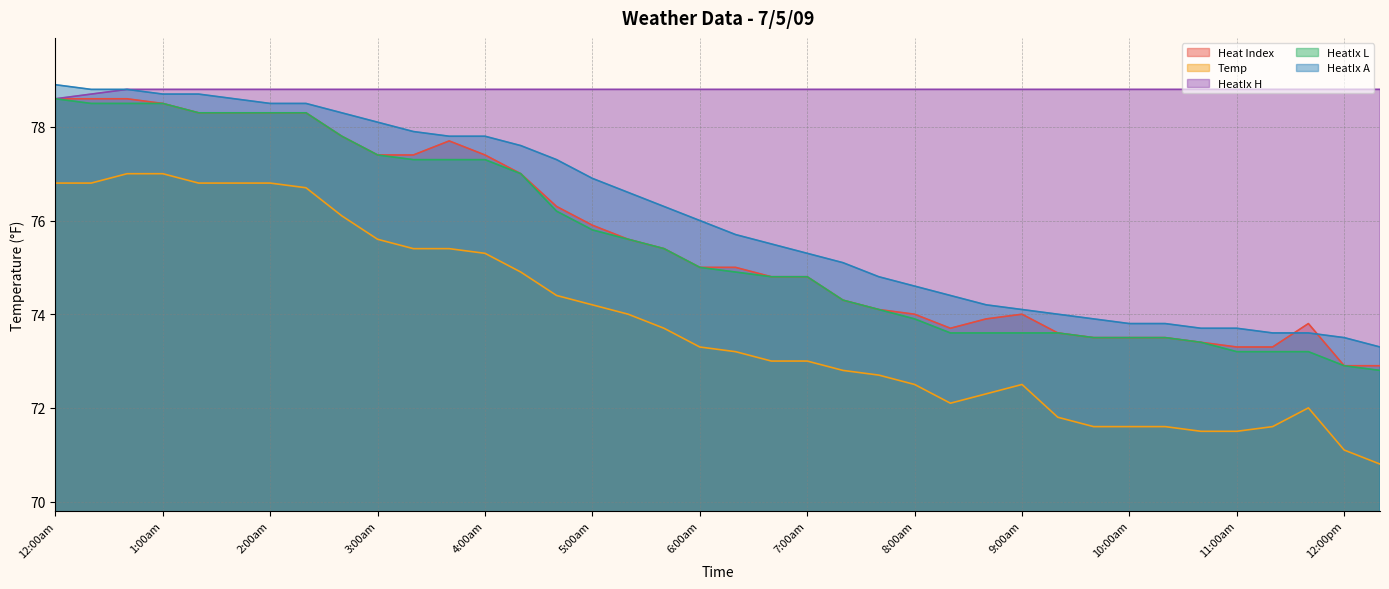

Is it true that Heat Index equals 132.6 at 8:00am?

False